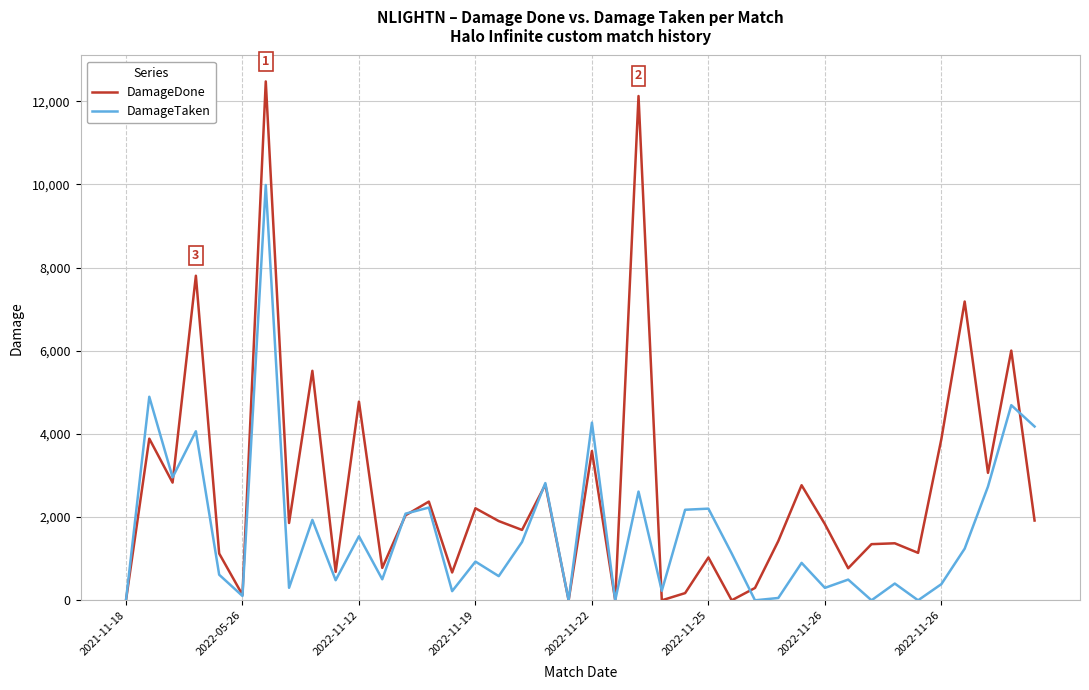

List the series in order of their peak value, highest first.

DamageDone, DamageTaken